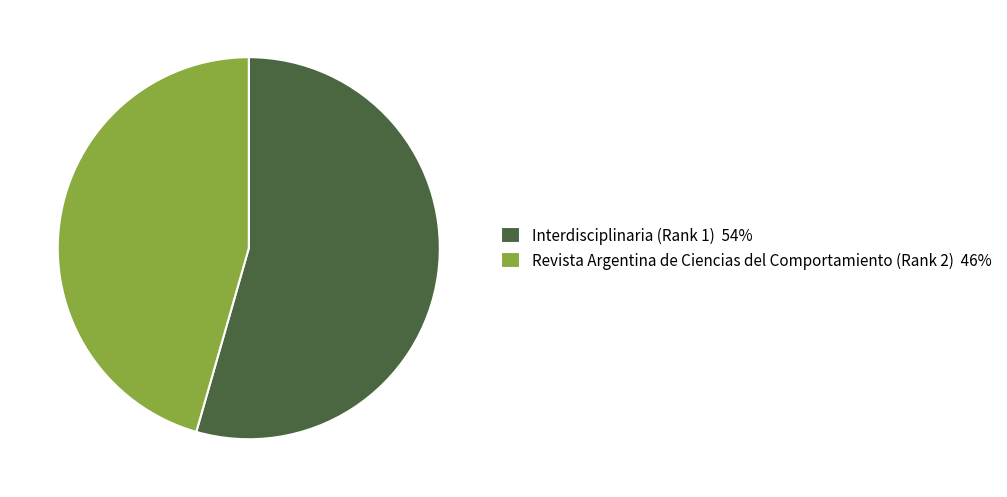

Is there a majority slice in this chart?

Yes